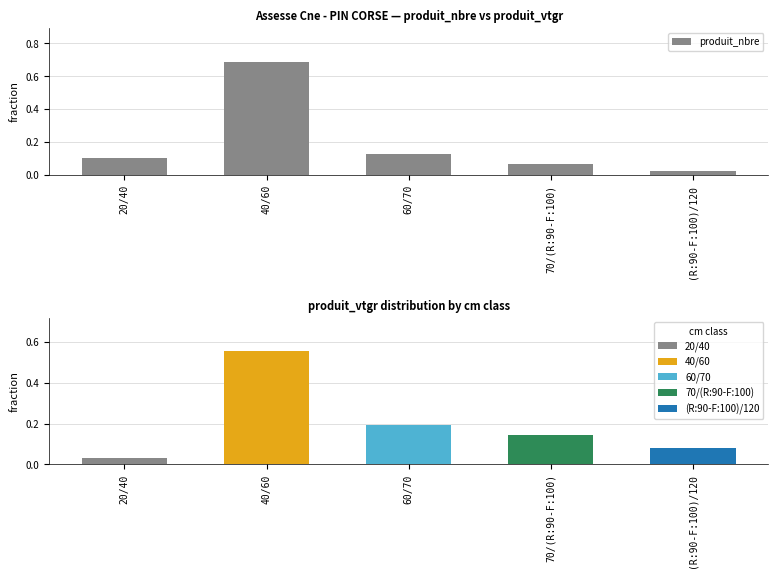

What is the difference between the second highest and second lowest values?

0.1